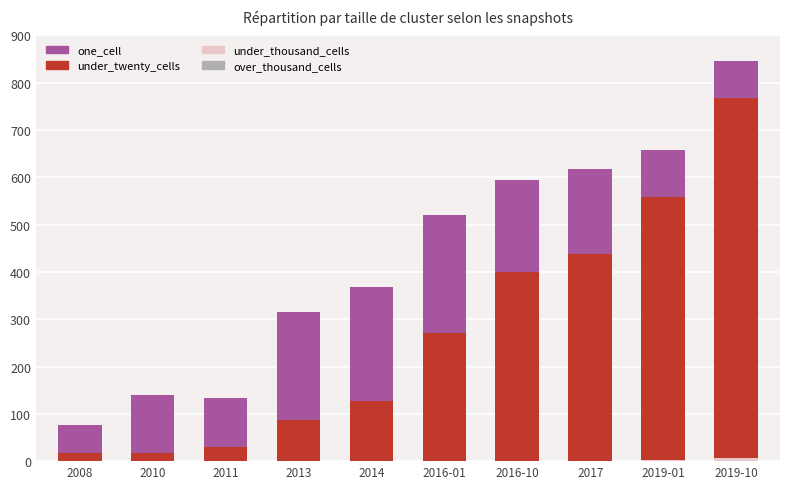

What is the label of the 8th bar from the left?

2017